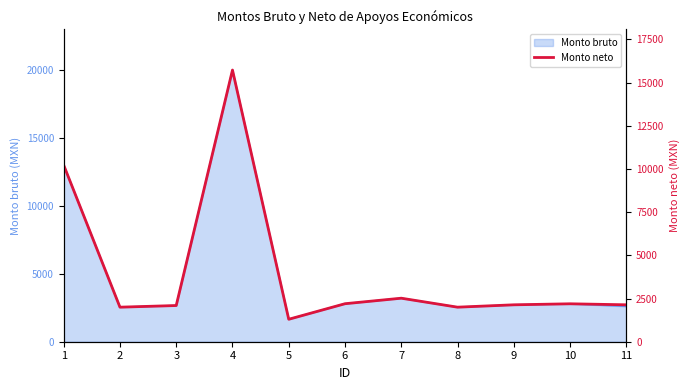

List the labels in order of value, smallest first.

5, 2, 8, 3, 9, 11, 10, 6, 7, 1, 4